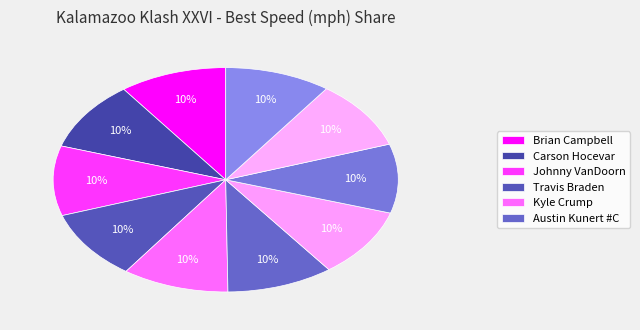

Count the number of slices in the pie.

10